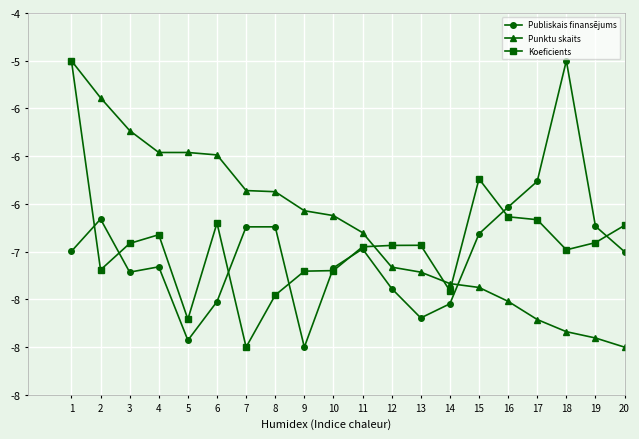

Which category has the highest value across all series?

18